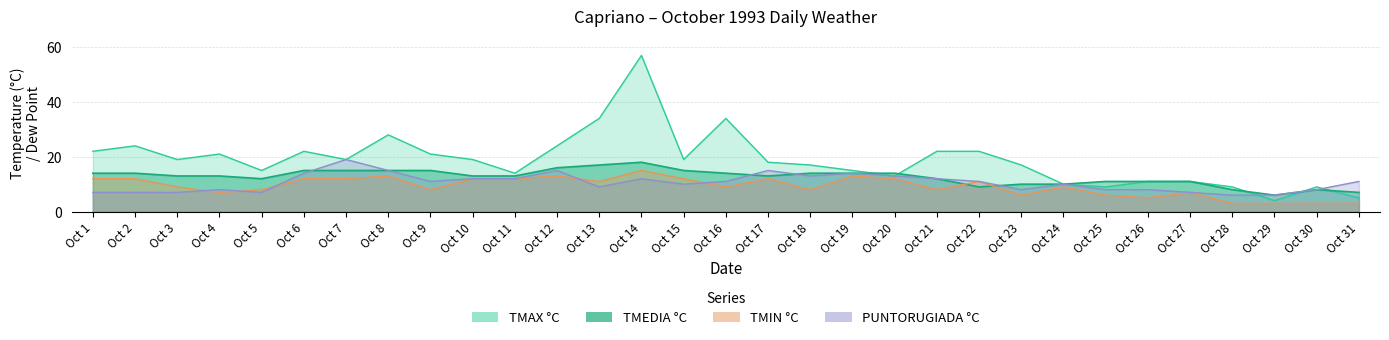

At how many categories does at least one series exceed 56?

1